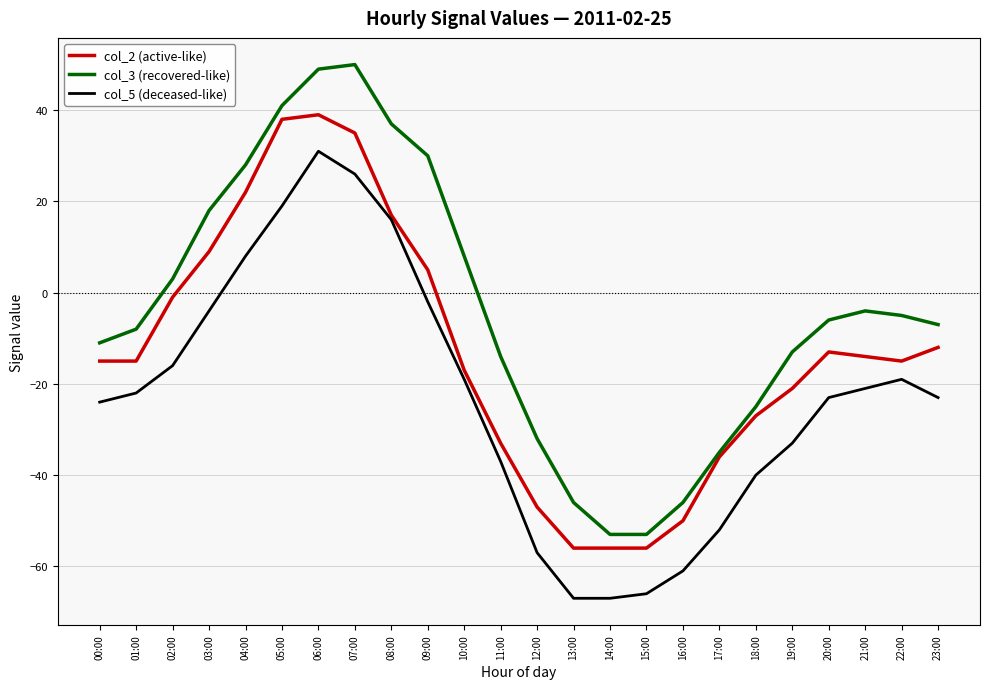

How many lines are shown in the chart?

3